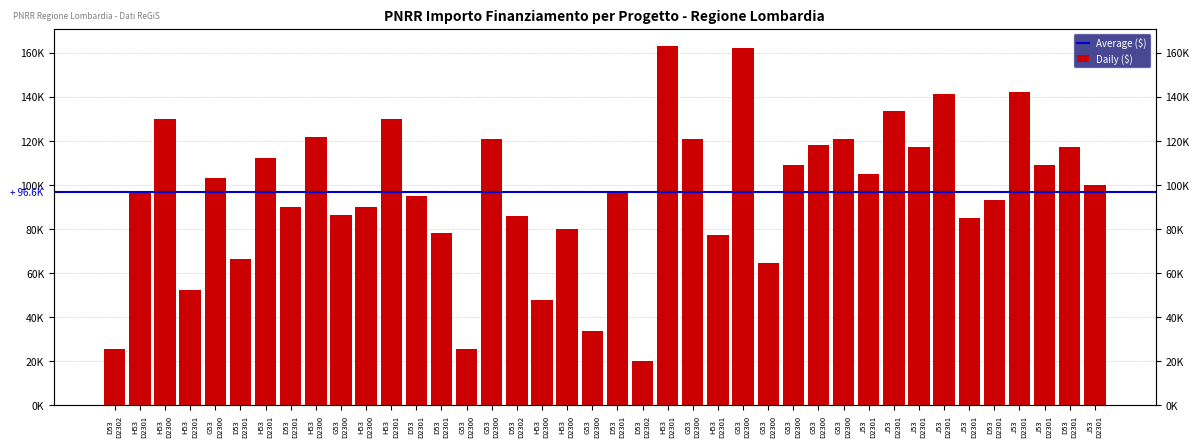

What is the minimum value shown in the chart?

20115